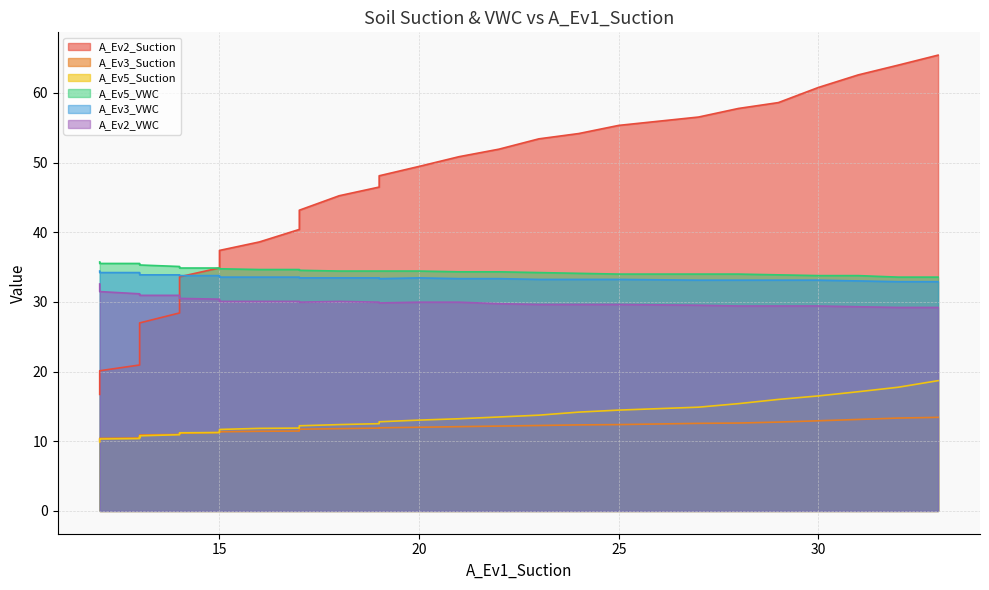

Which series has the widest spread of values?

A_Ev2_Suction